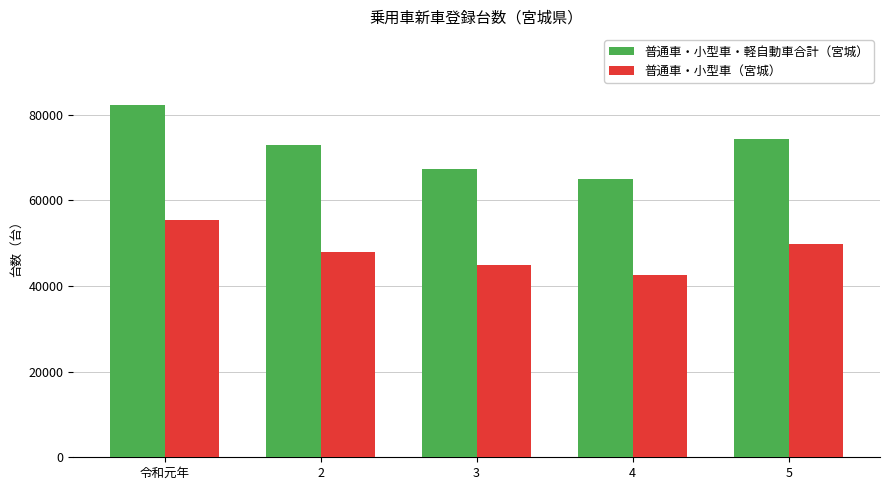

What is the difference between the maximum and minimum values in the 普通車・小型車・軽自動車合計（宮城） series?

17291